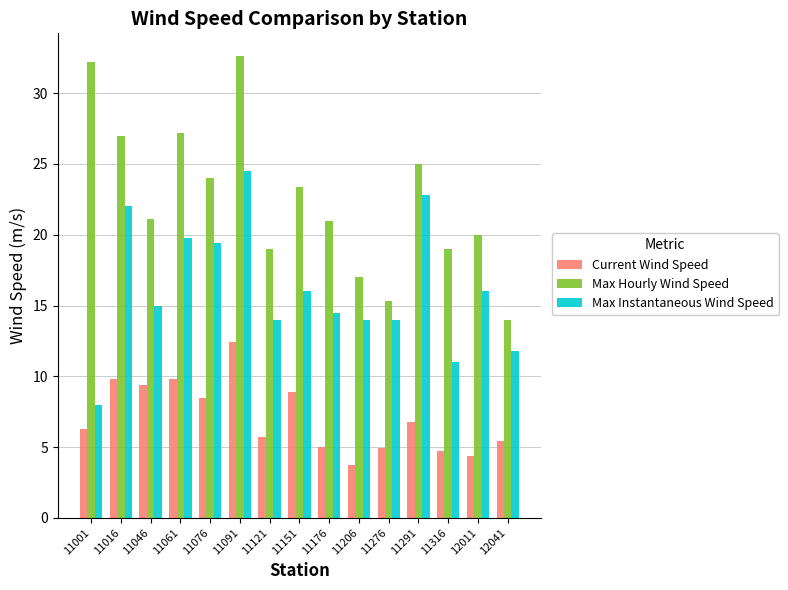

How many categories are shown in the chart?

15